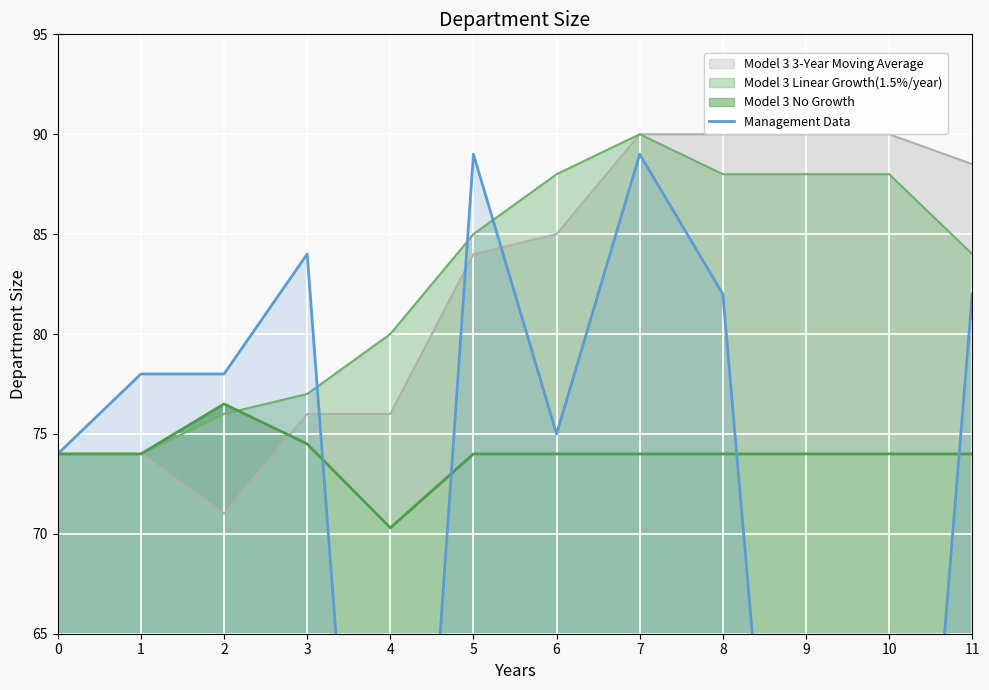

Does the chart display data point markers on the line(s)?

No